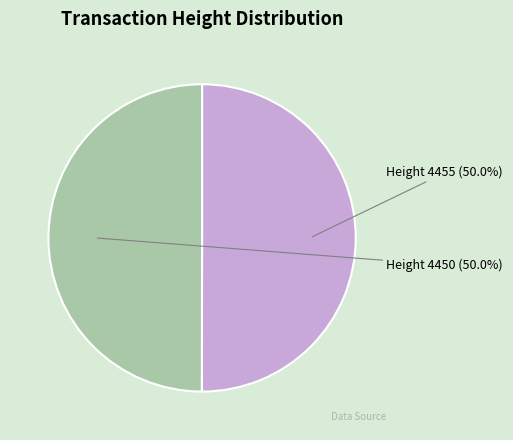

What is the majority slice?

4455